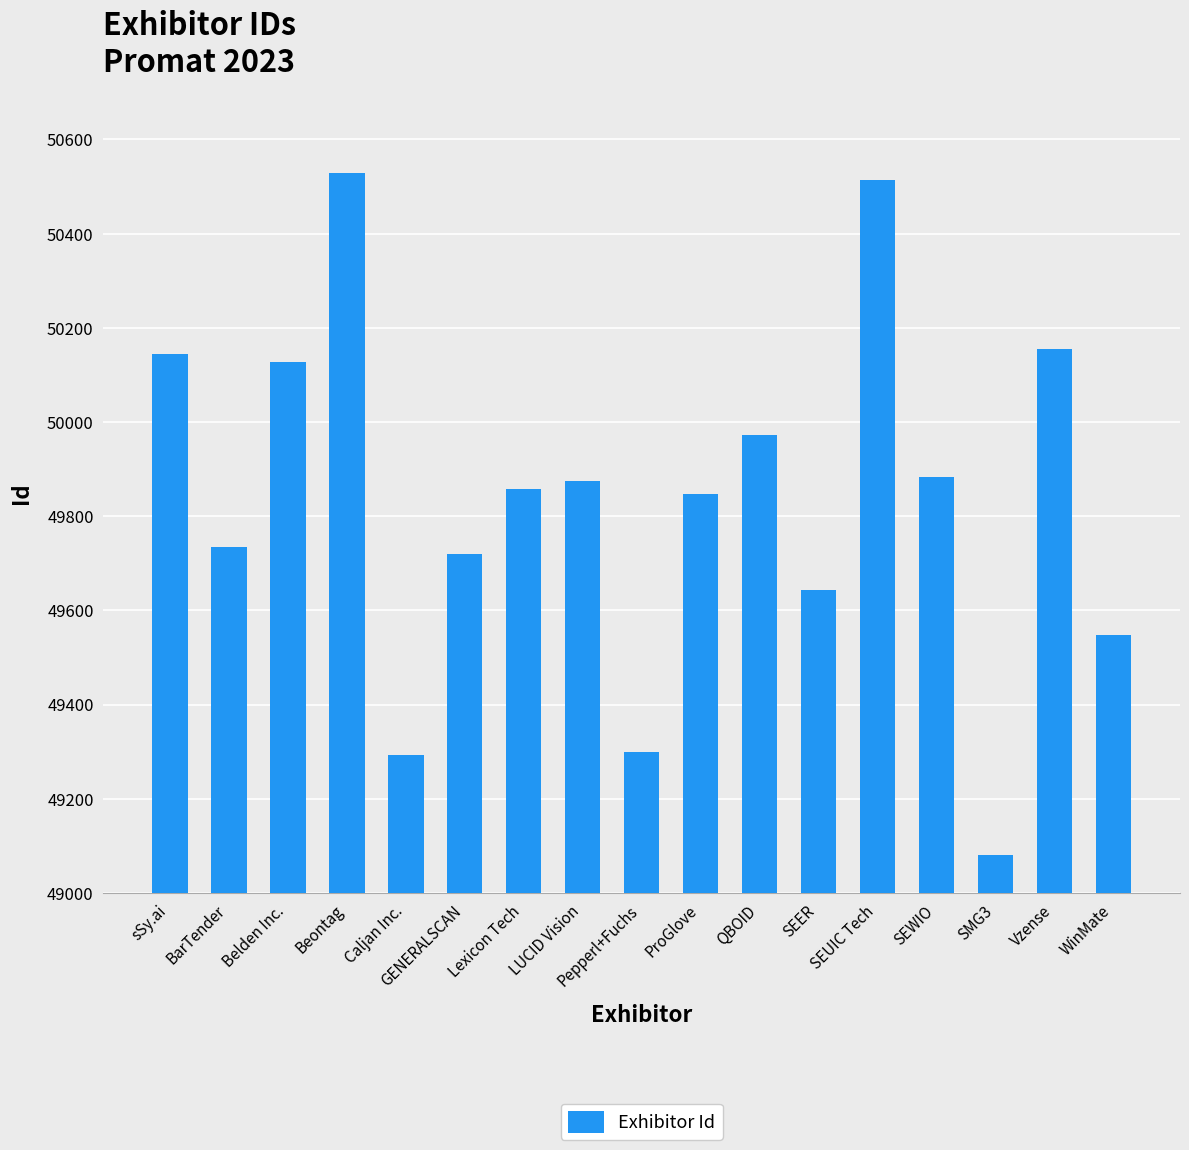

What is the maximum value shown in the chart?

50529